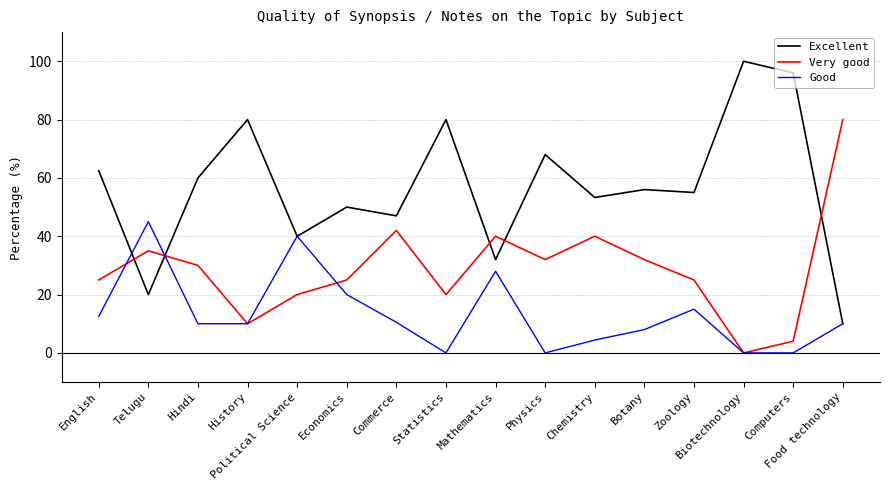

Is it true that Very good equals 33.3 at Political Science?

False